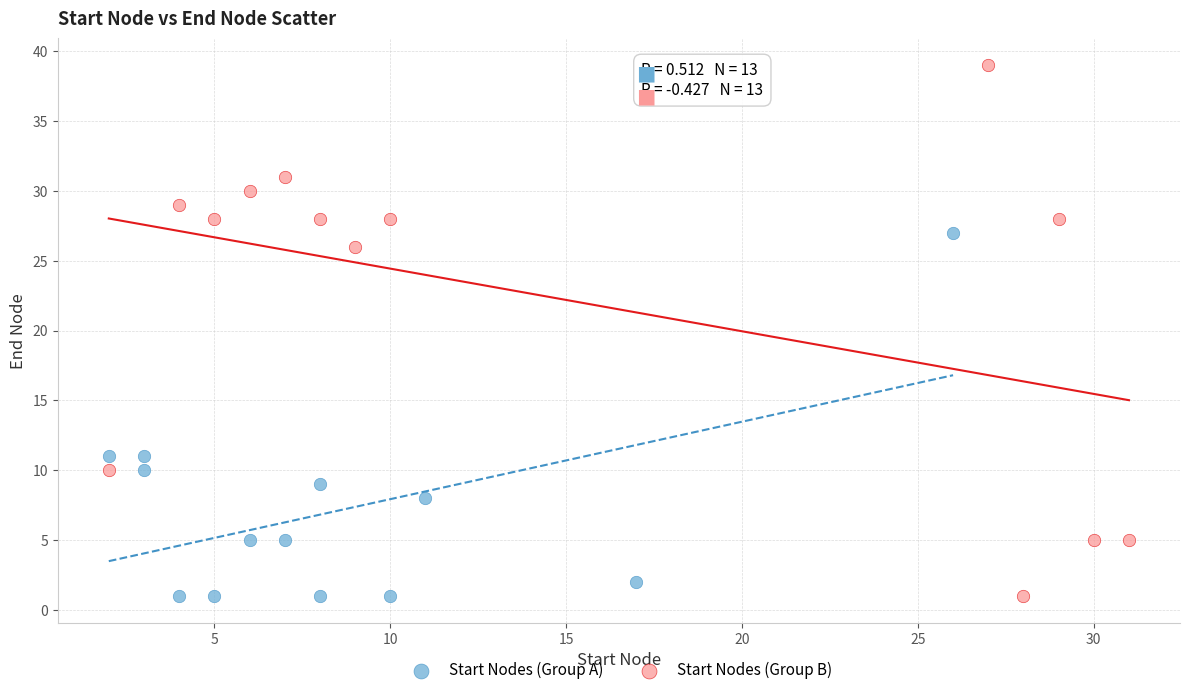

Which series contains the highest Y value?

Start Nodes (Group B)